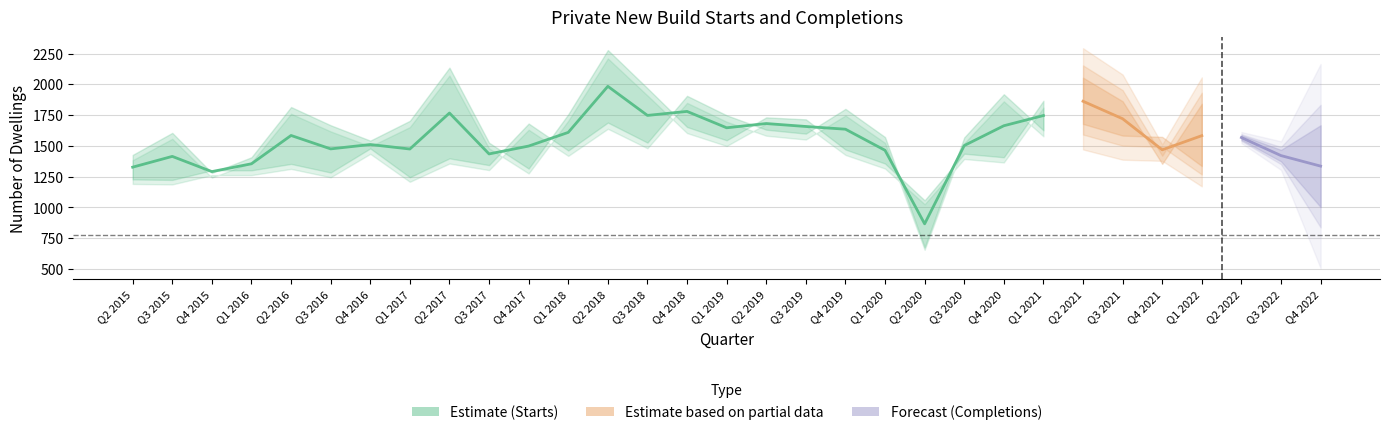

At which label is Private New Build Completions closest to 1297?

Q4 2015